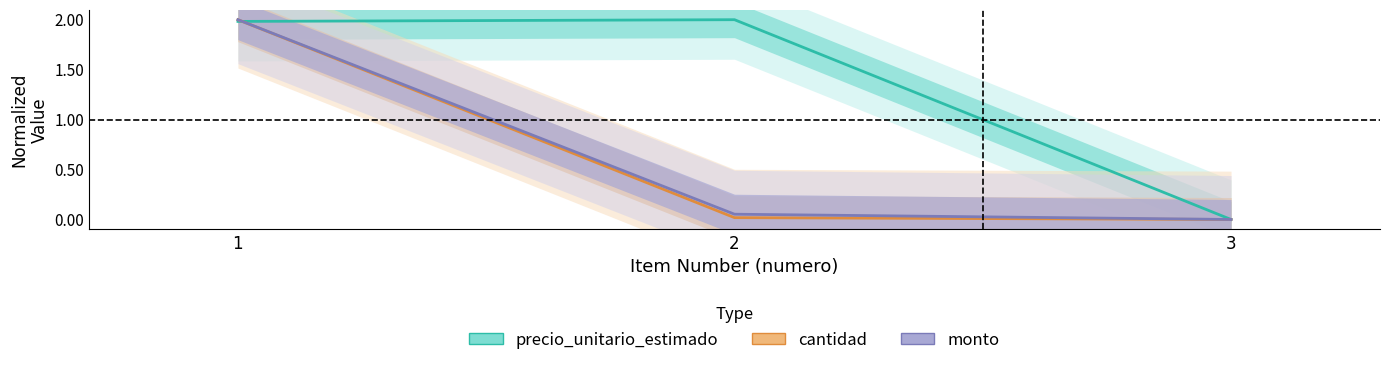

How many values in cantidad are above zero?

2